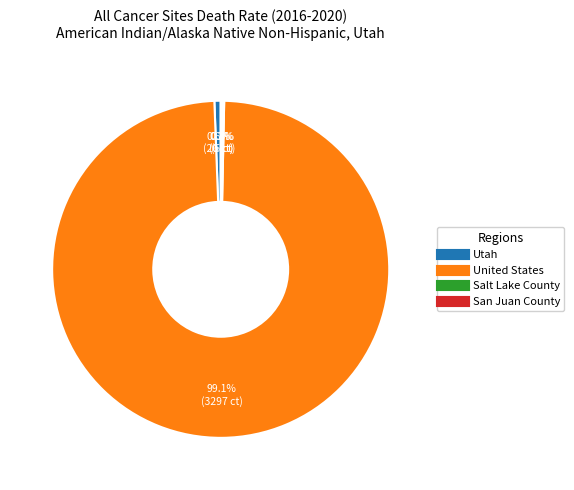

What is the majority slice?

United States